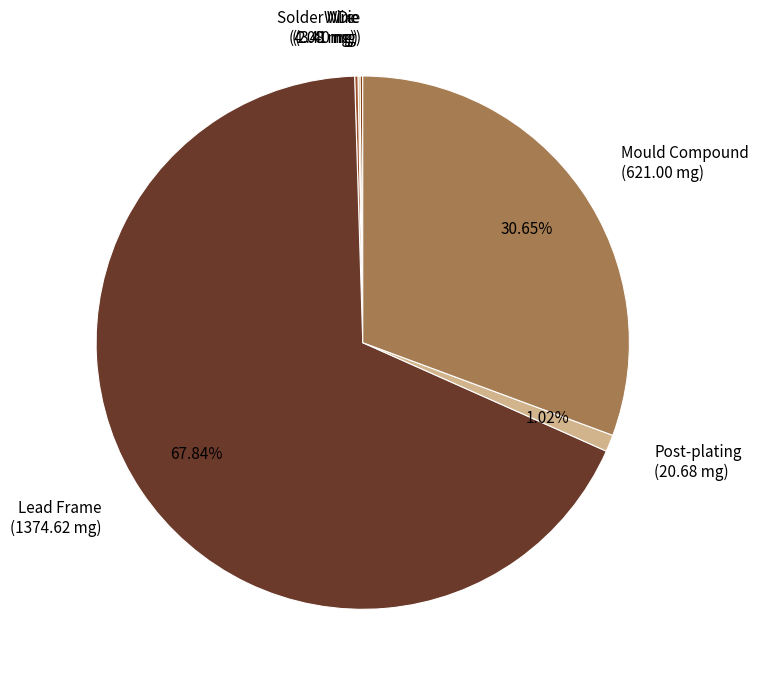

To the nearest percent, what percentage of the pie is Mould Compound?

31%